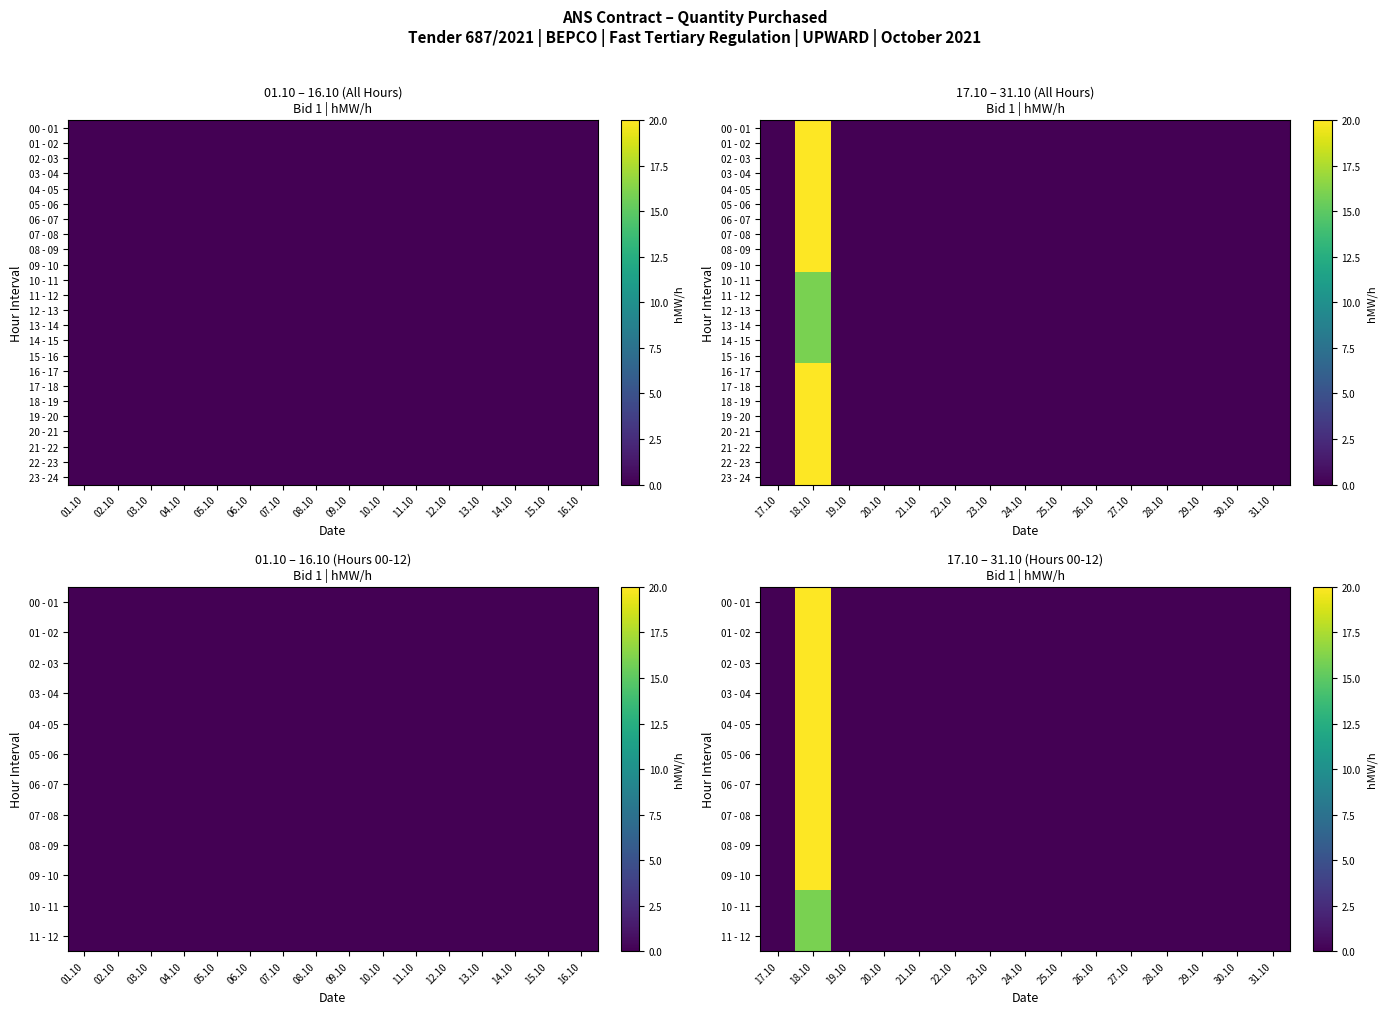

Is it true that 01 - 02 equals -11 at 25.10?

False